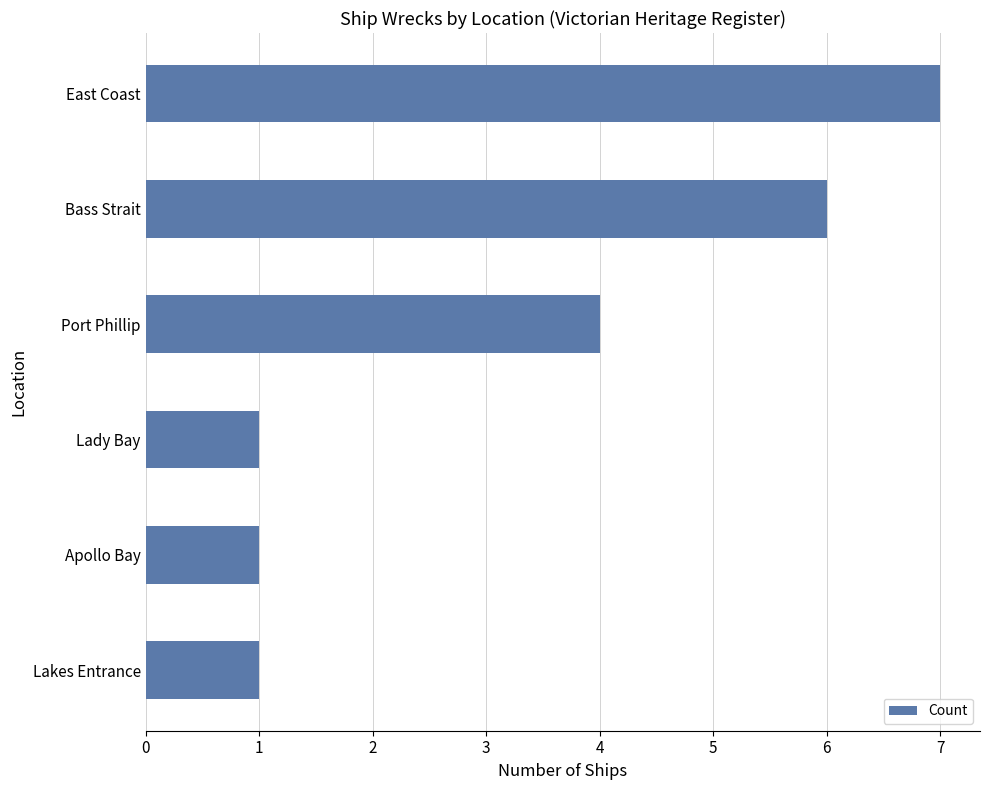

Approximately how many times larger is the value at Bass Strait compared to Lady Bay?

6.0